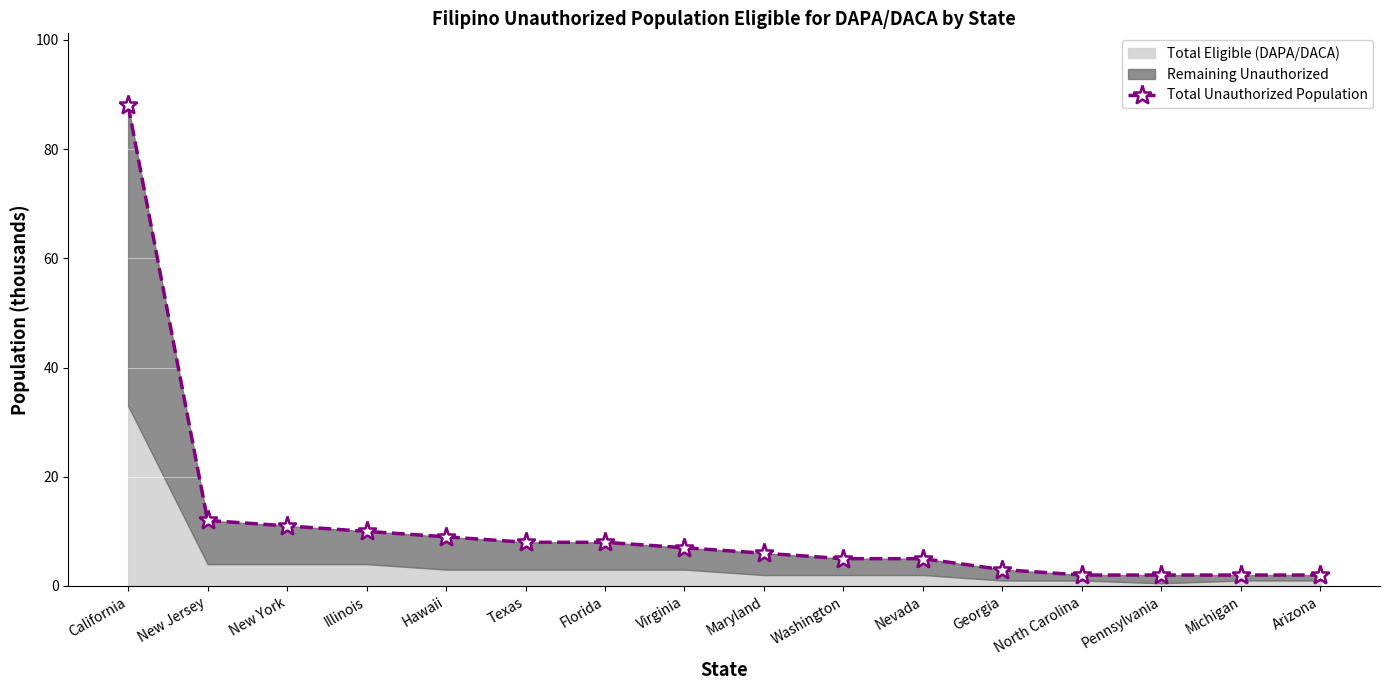

How many values exceed 7?

7